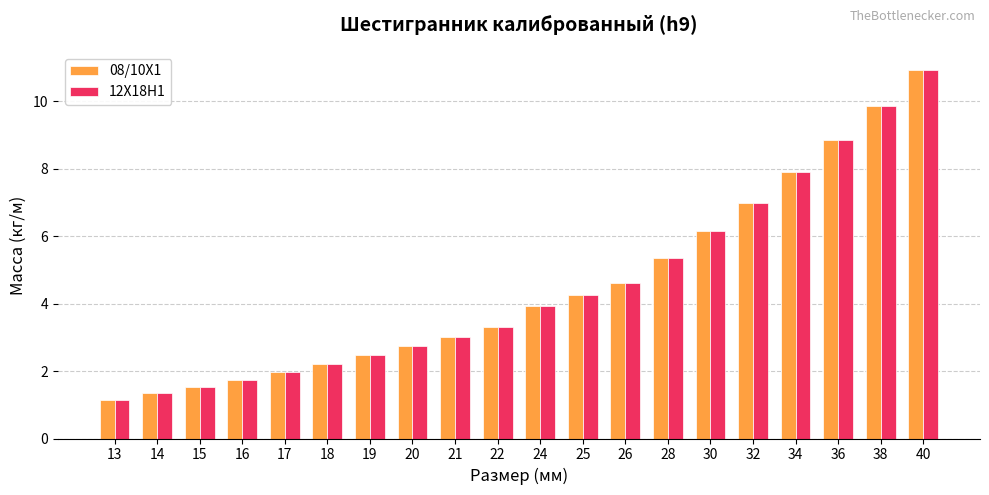

True or false: 12Х18Н1 has a value of 3.0 at 21.

True